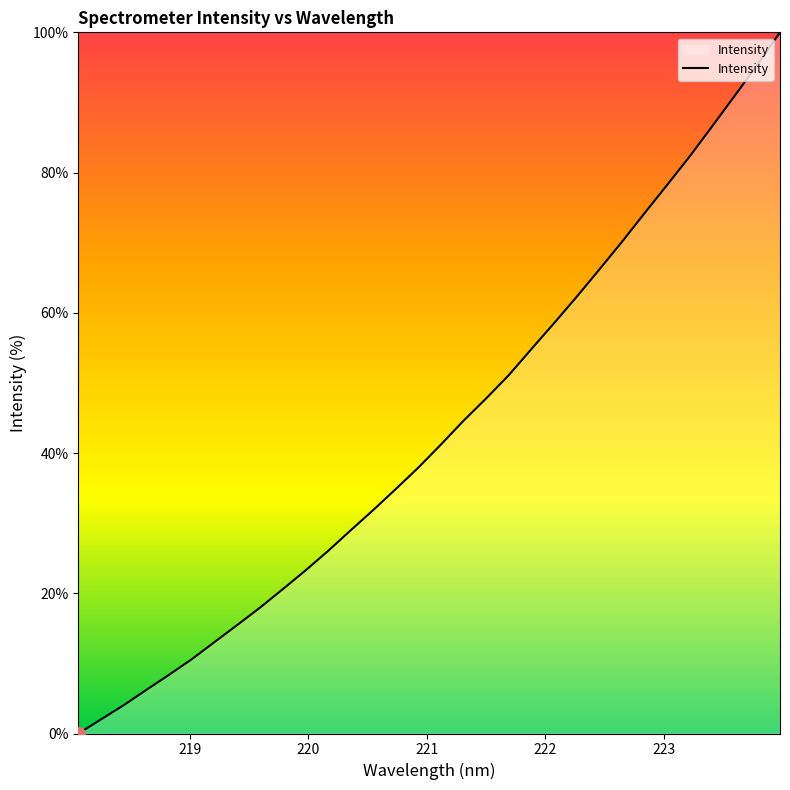

What is the difference between the second highest and minimum values?

95.4